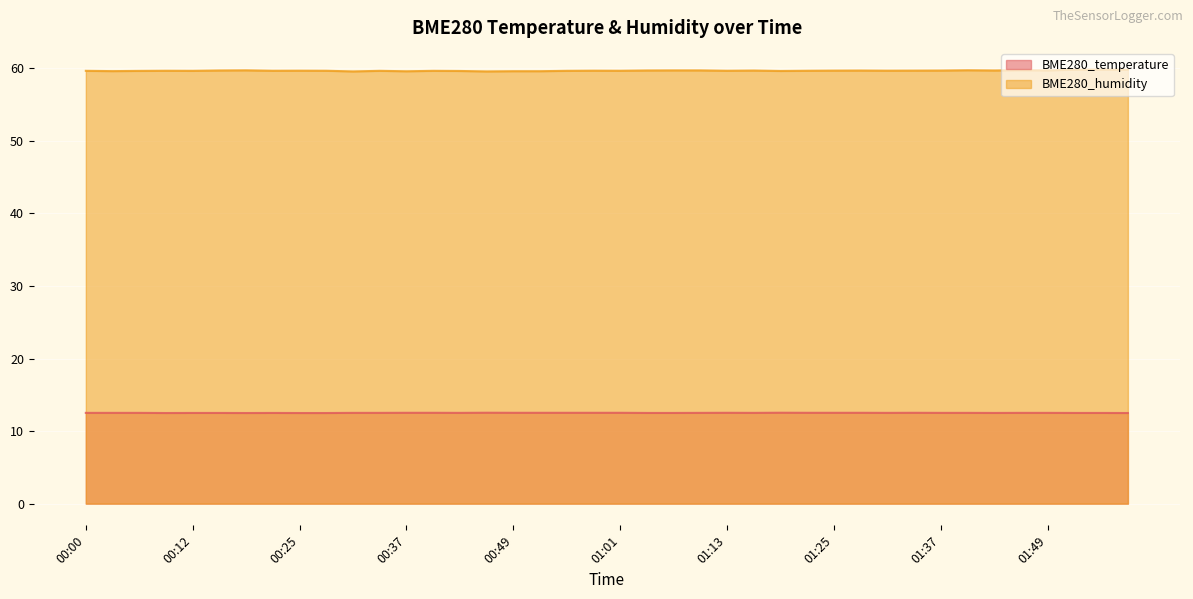

Rank the series at 00:46 from lowest to highest value.

BME280_temperature, BME280_humidity